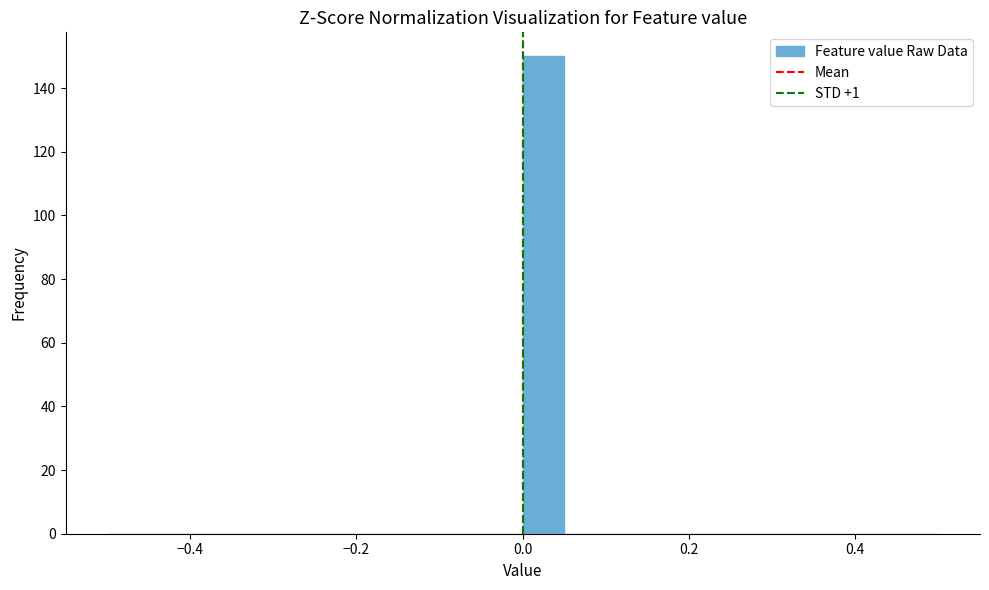

Around what value on the x-axis is the tallest bar? Give the approximate position of its centre, as read against the axis.

0.02